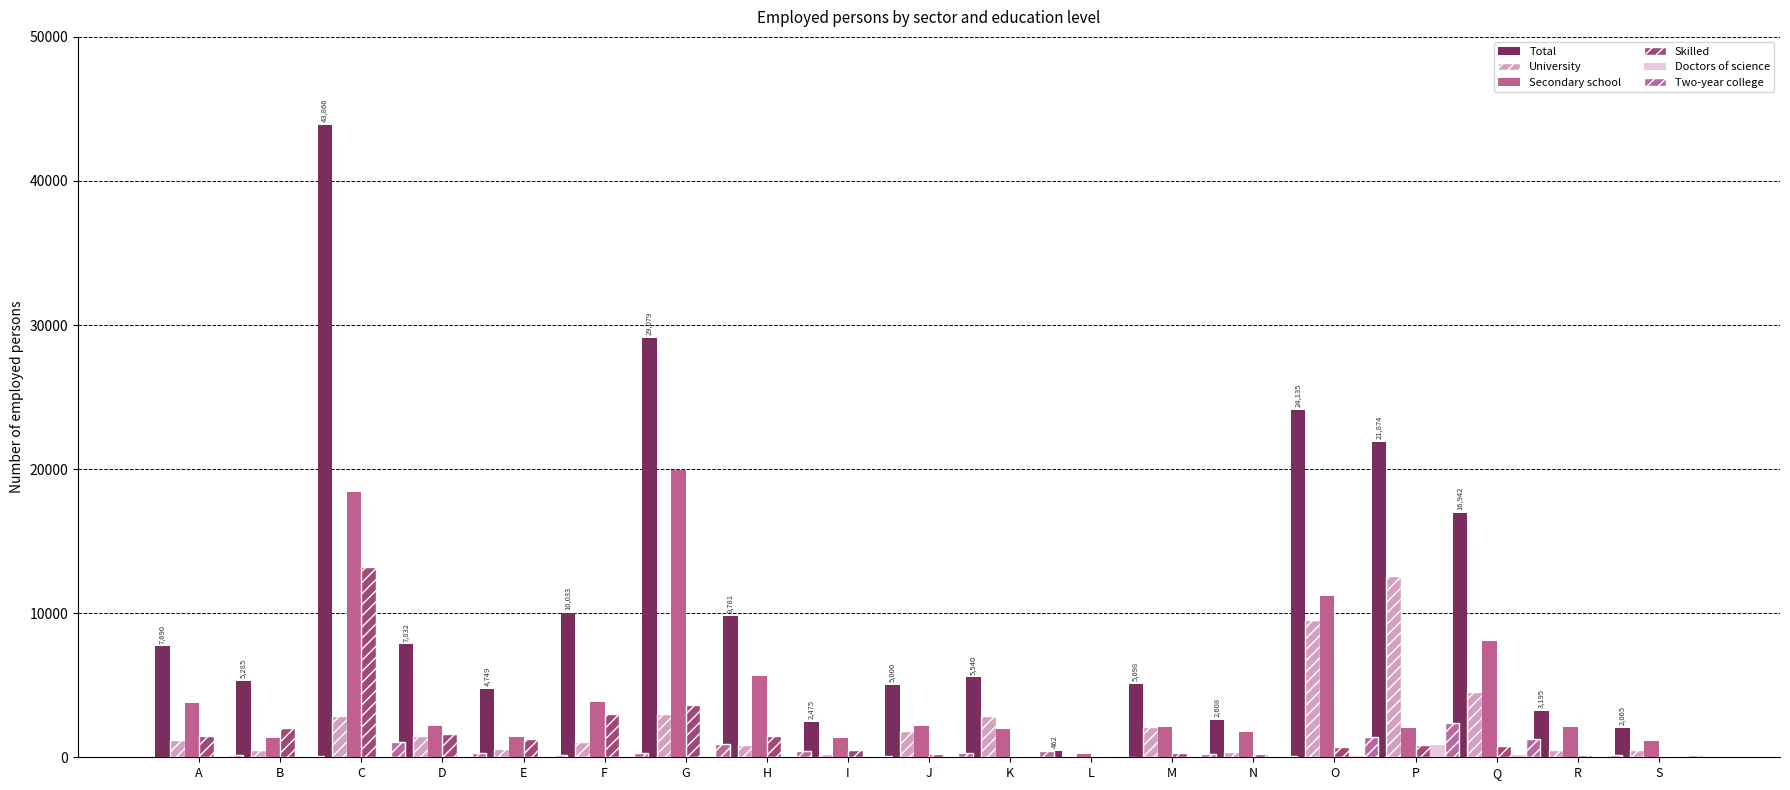

At K, list the series in order from smallest to largest.

Doctors of science, Skilled, Two-year college, Secondary school, University, Total